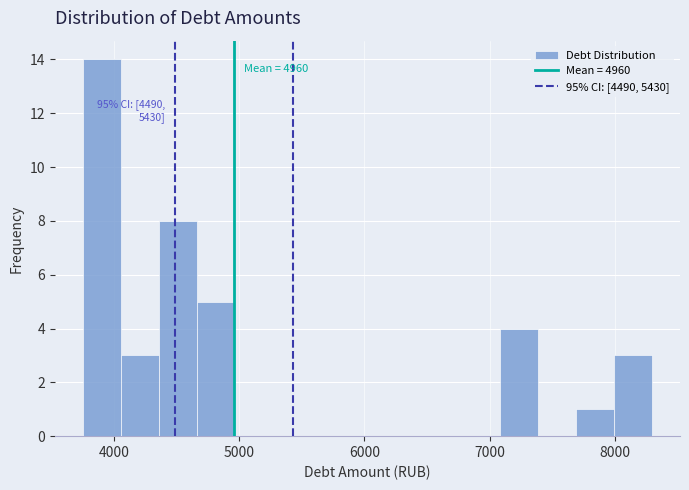

Around what value on the x-axis is the tallest bar? Give the approximate position of its centre, as read against the axis.

3900